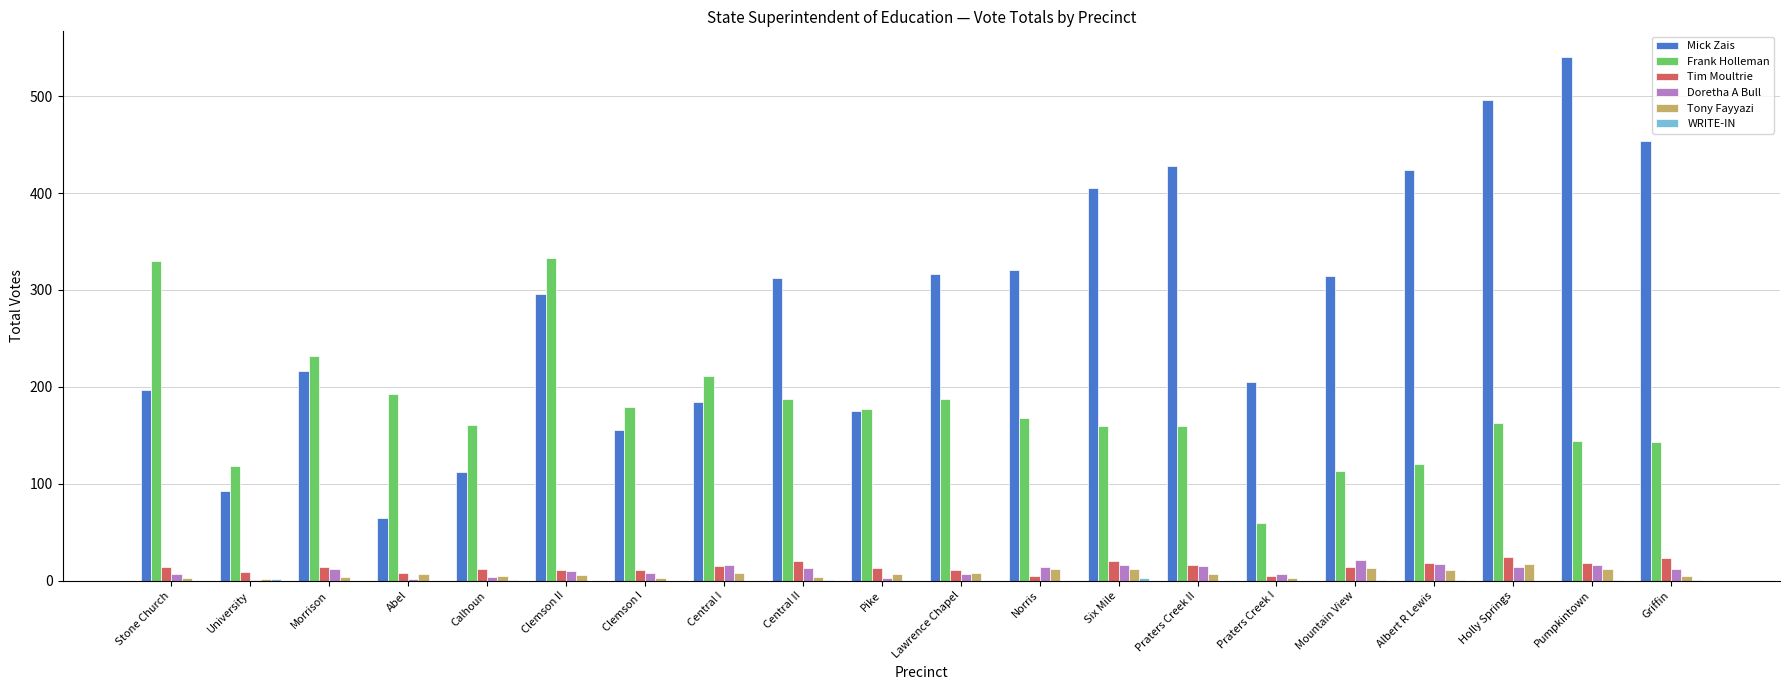

How many distinct data groups are displayed?

6